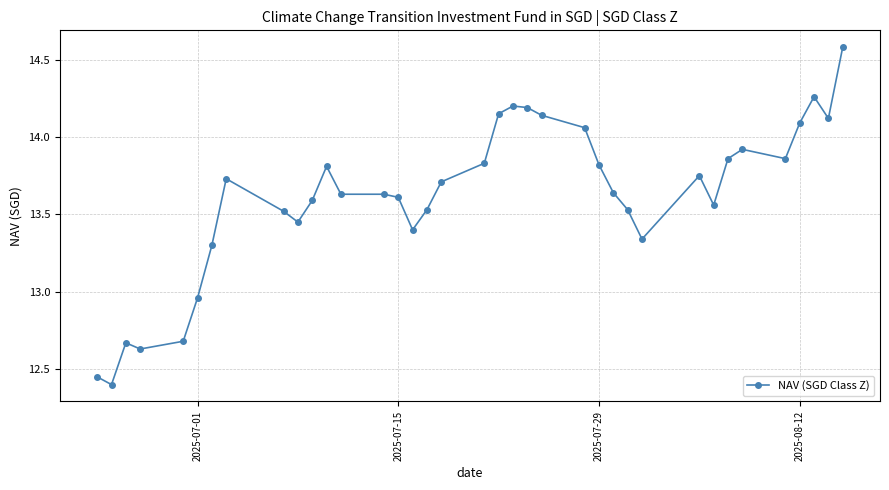

What is the greatest value displayed?

14.6